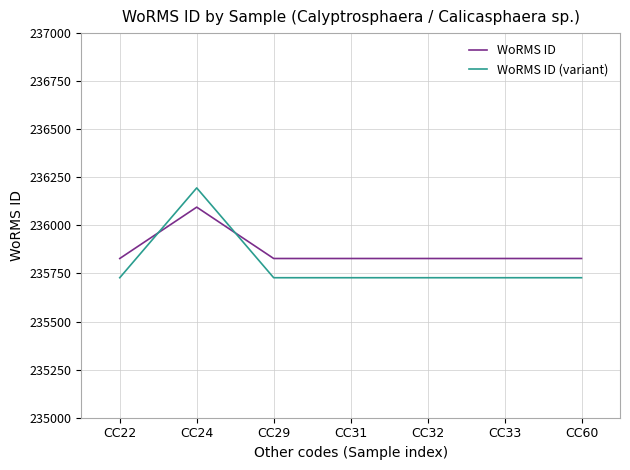

Rank the series by their maximum value, from lowest to highest.

WoRMS ID, WoRMS ID (variant)